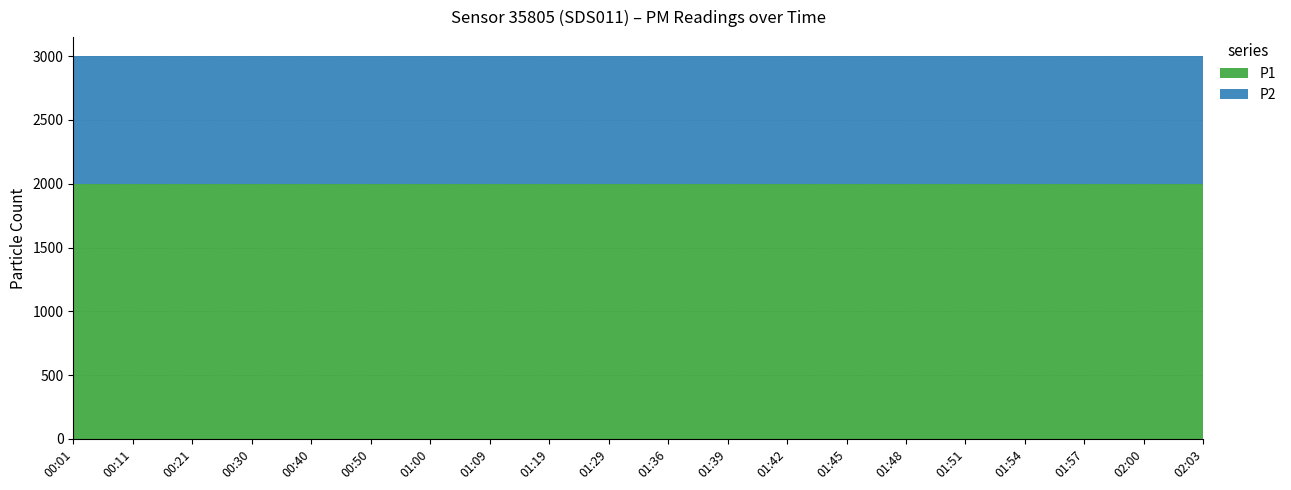

Reading left to right, extract all data points from this chart.

P1: 00:01=1999.9	00:11=1999.9	00:21=1999.9	00:30=1999.9	00:40=1999.9	00:50=1999.9	01:00=1999.9	01:09=1999.9	01:19=1999.9	01:29=1999.9	01:36=1999.9	01:39=1999.9	01:42=1999.9	01:45=1999.9	01:48=1999.9	01:51=1999.9	01:54=1999.9	01:57=1999.9	02:00=1999.9	02:03=1999.9
P2: 00:01=999.9	00:11=999.9	00:21=999.9	00:30=999.9	00:40=999.9	00:50=999.9	01:00=999.9	01:09=999.9	01:19=999.9	01:29=999.9	01:36=999.9	01:39=999.9	01:42=999.9	01:45=999.9	01:48=999.9	01:51=999.9	01:54=999.9	01:57=999.9	02:00=999.9	02:03=999.9